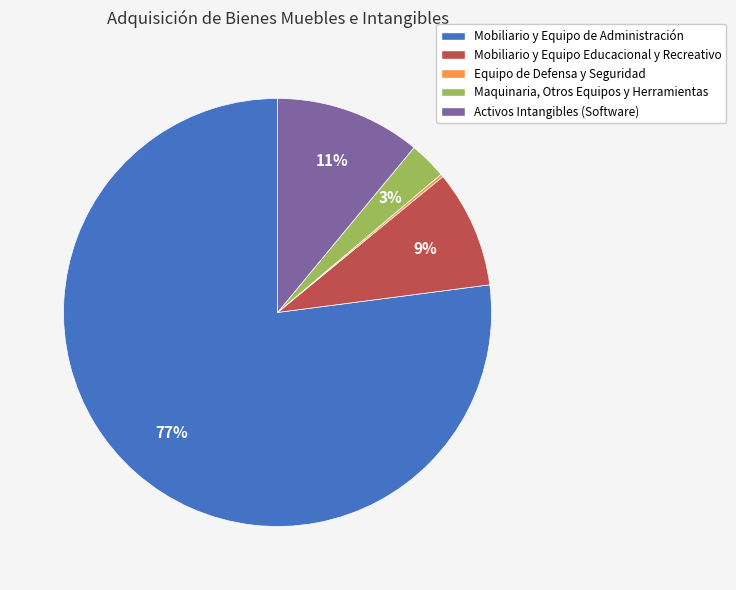

To the nearest percent, what is the combined percentage of Activos Intangibles (Software) and Mobiliario y Equipo Educacional y Recreativo?

20%